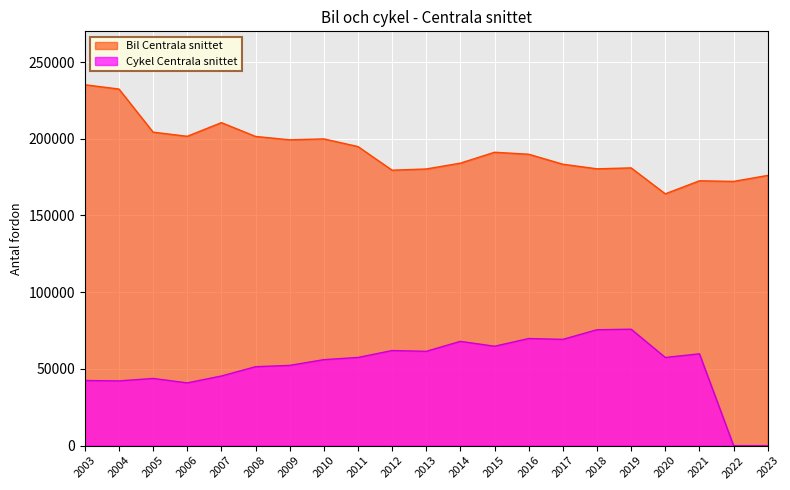

What is the difference between the Cykel Centrala snittet values at 2003 and 2015?

22320